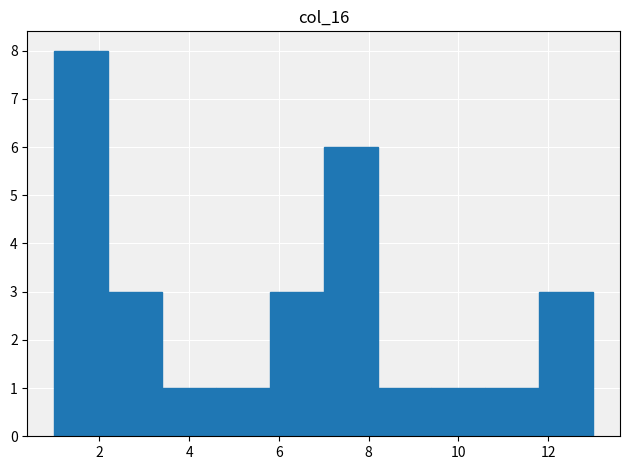

Reading left to right, transcribe this chart: for each bar, give the range it covers on the x-axis and its height. The values are not printed on the chart, so give them approximately, as read against the axis.

1.0 to 2.2: 8
2.2 to 3.4: 3
3.4 to 4.6: 1
4.6 to 5.8: 1
5.8 to 7.0: 3
7.0 to 8.2: 6
8.2 to 9.4: 1
9.4 to 10.6: 1
10.6 to 11.8: 1
11.8 to 13.0: 3